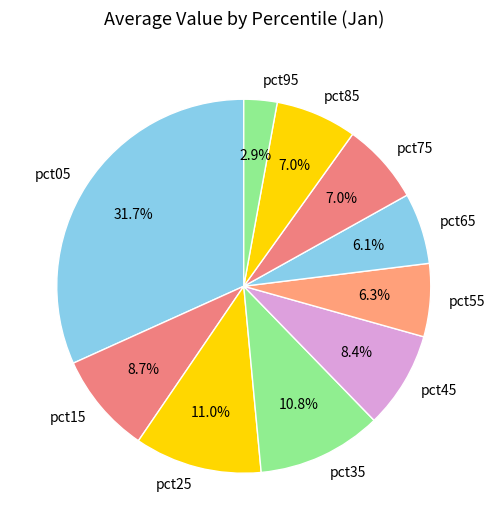

What percentage is the pct25 slice, to the nearest percent?

11%